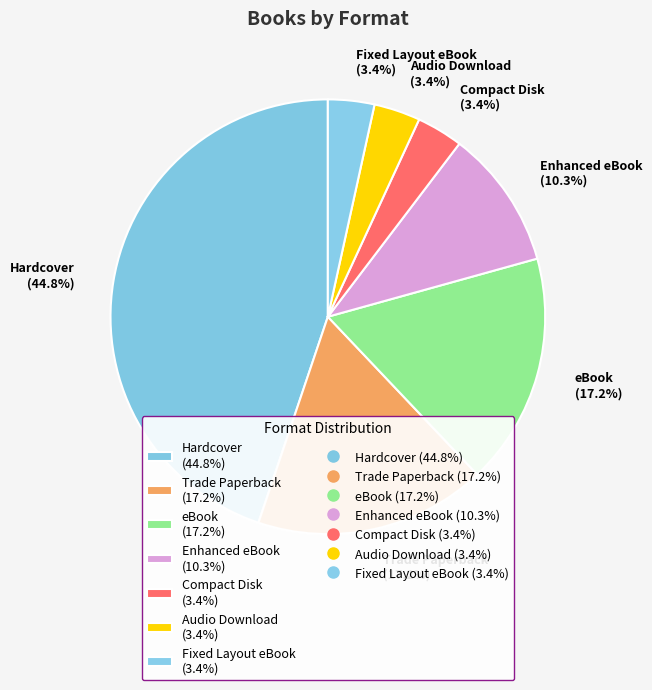

True or false: Compact Disk accounts for 3% of the total.

True